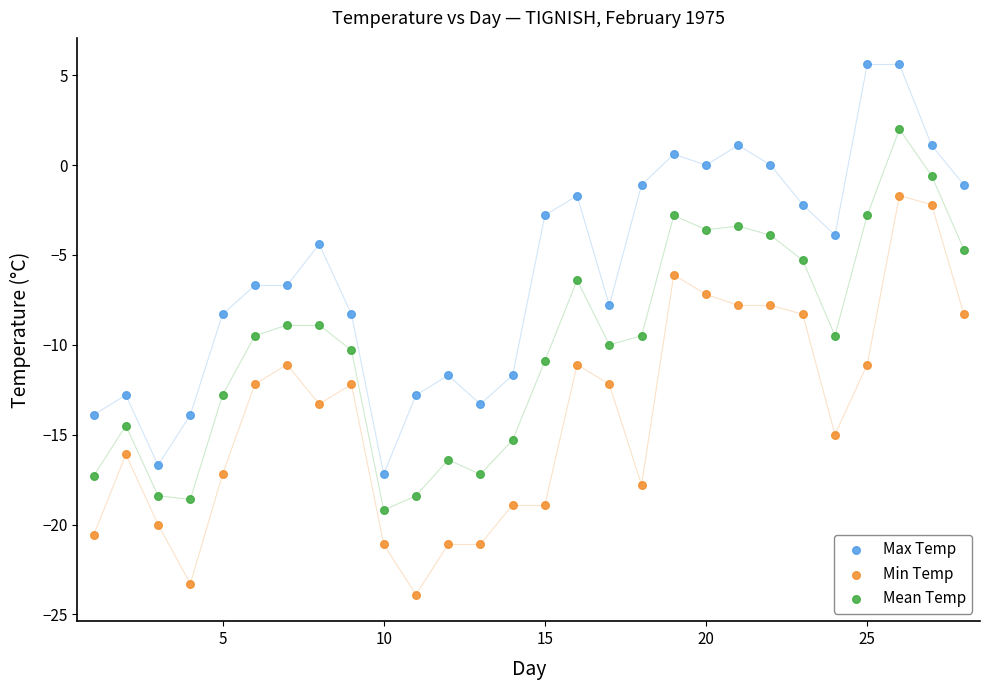

What are all the series names shown in the legend?

Max Temp, Min Temp, Mean Temp